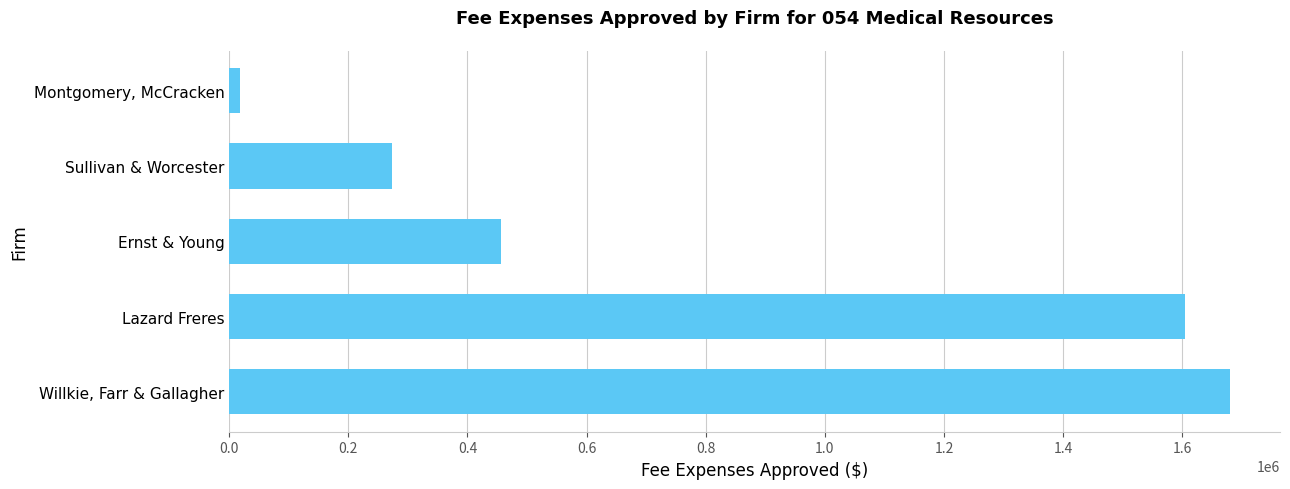

Which has a higher value, Ernst & Young or Willkie, Farr & Gallagher?

Willkie, Farr & Gallagher